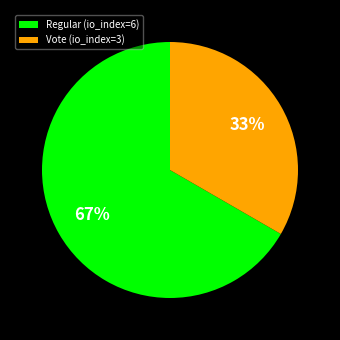

True or false: Vote (io_index=3) accounts for 33% of the total.

True